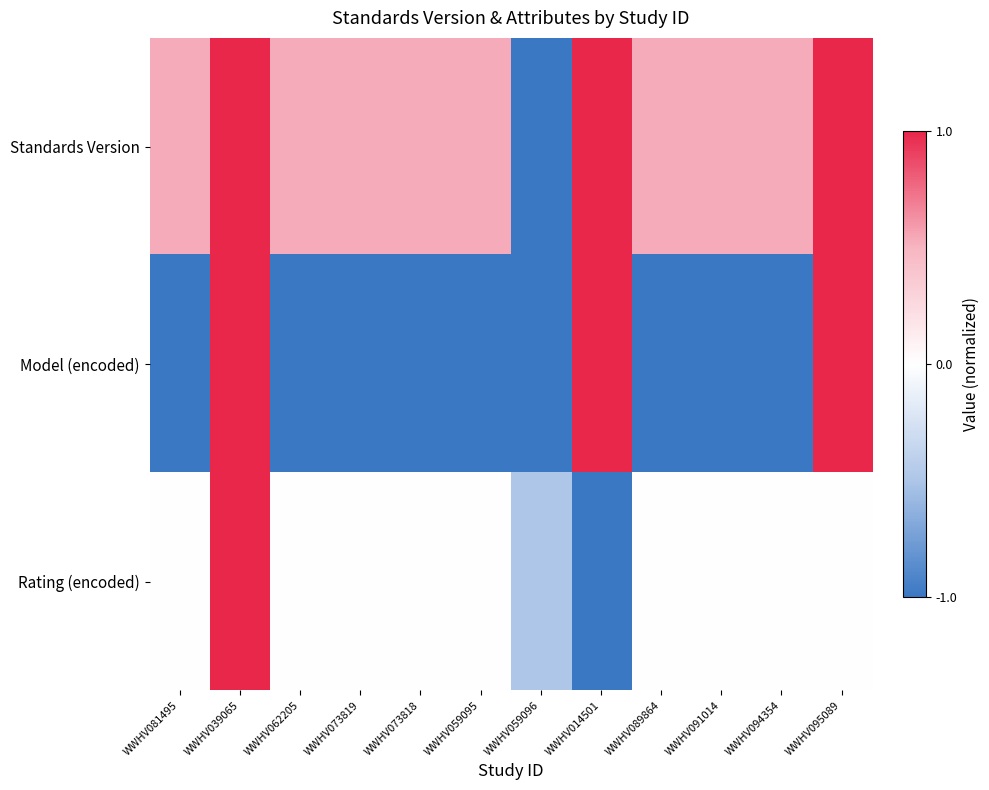

Rank the series by their average value, from highest to lowest.

Standards Version, Rating (encoded), Model (encoded)